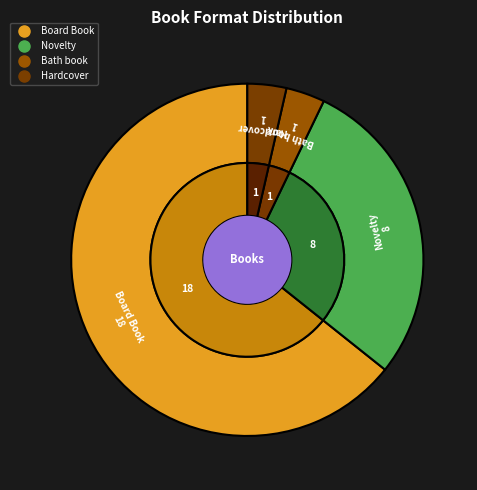

To the nearest percent, what is the difference between the largest and smallest slice percentages?

61%